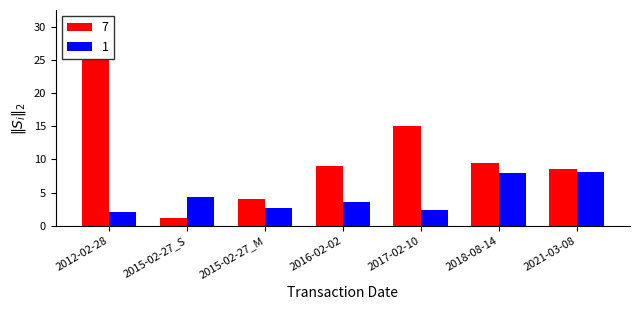

How many categories are shown in the chart?

7